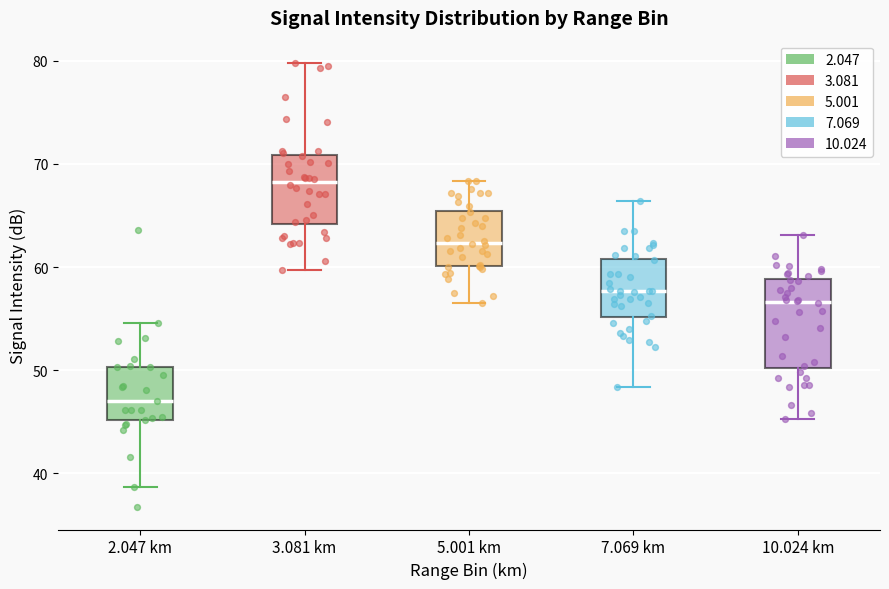

Reading left to right, transcribe this box plot: for each box, give where its median line is, the range the box spans, and where its two whiskers end, as read against the y-axis. The values are not printed on the chart, so give them approximately, as read against the axis.

2.047 km: median 47, box 45 to 50, whiskers 39 to 55
3.081 km: median 68, box 64 to 71, whiskers 60 to 80
5.001 km: median 62, box 60 to 65, whiskers 57 to 68
7.069 km: median 58, box 55 to 61, whiskers 48 to 66
10.024 km: median 57, box 50 to 59, whiskers 45 to 63